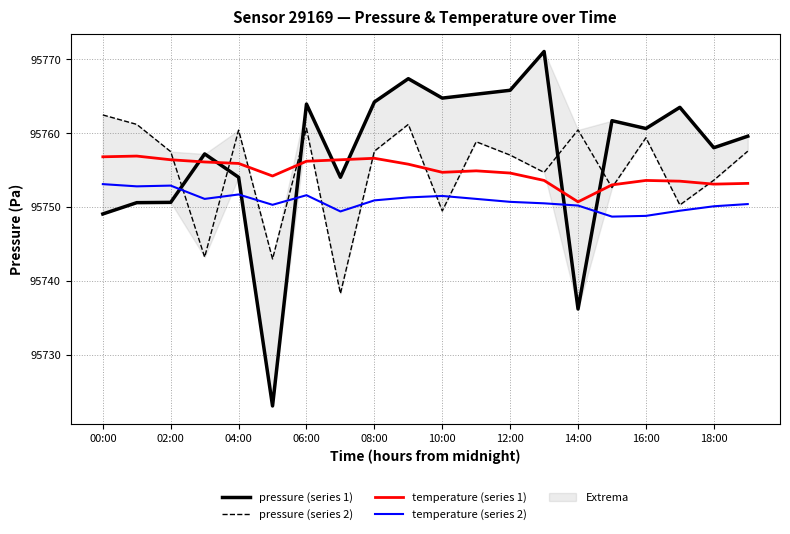

How many times do pressure (series 2) and pressure (series 1) cross each other?

5